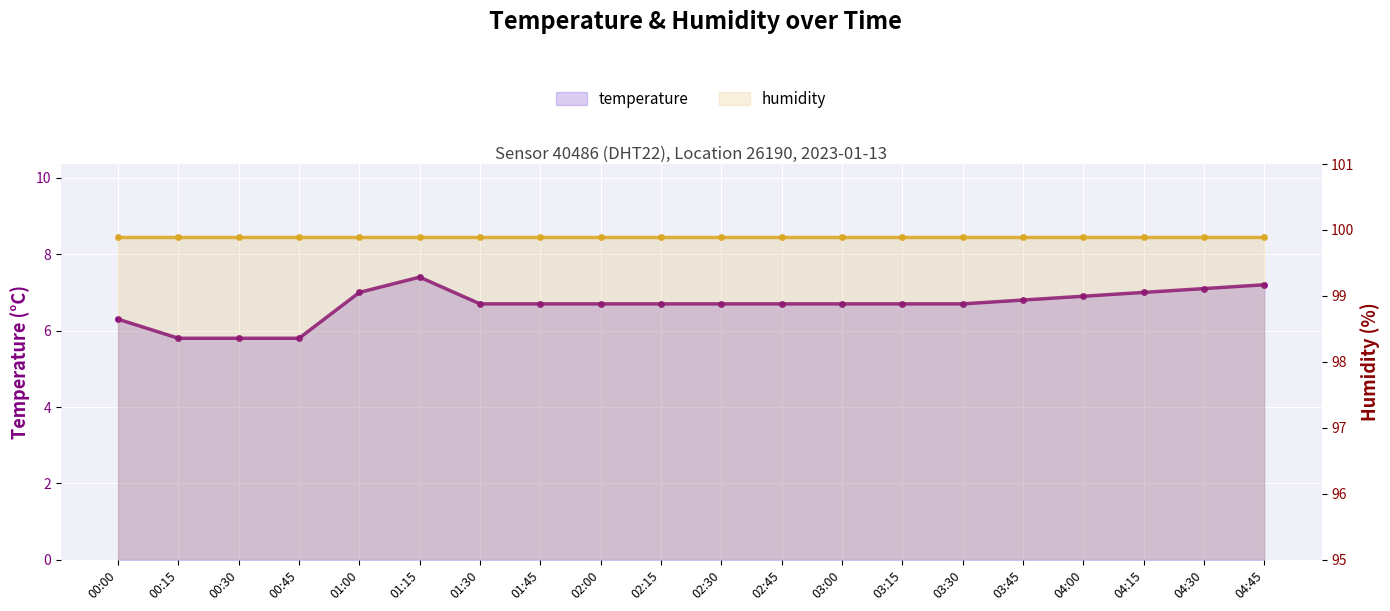

Reading left to right, transcribe all the data shown in this chart.

temperature: 6.3	5.8	5.8	5.8	7.0	7.4	6.7	6.7	6.7	6.7	6.7	6.7	6.7	6.7	6.7	6.8	6.9	7.0	7.1	7.2
humidity: 99.9	99.9	99.9	99.9	99.9	99.9	99.9	99.9	99.9	99.9	99.9	99.9	99.9	99.9	99.9	99.9	99.9	99.9	99.9	99.9